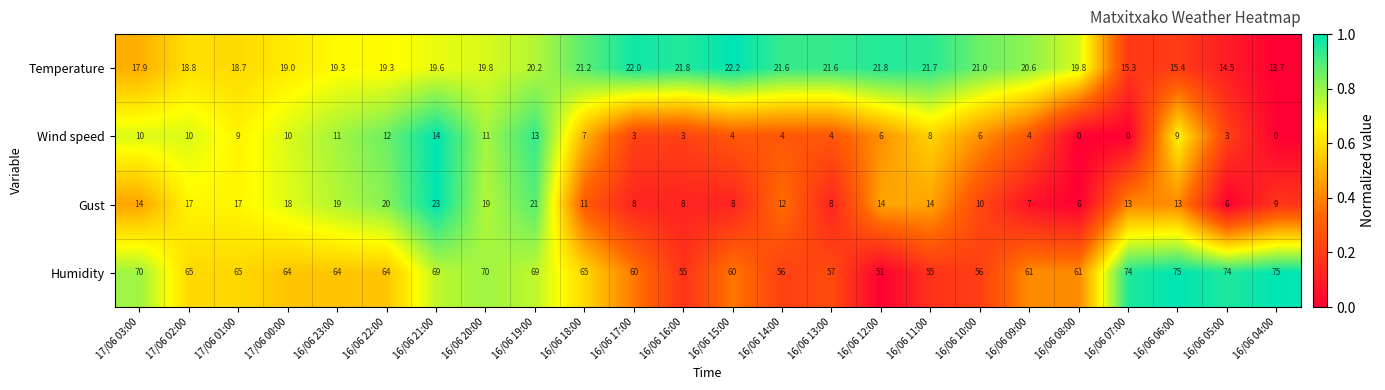

What is the spread (max minus min) of values at 16/06 14:00?

52.0